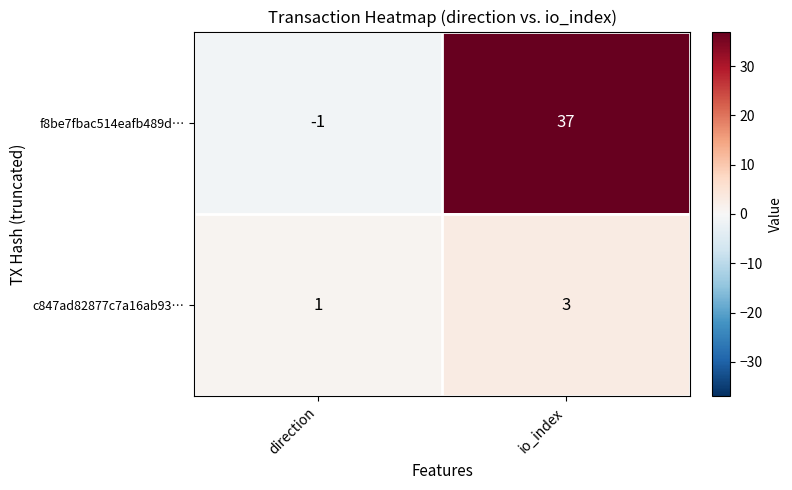

At which category is the sum across all series the highest?

io_index